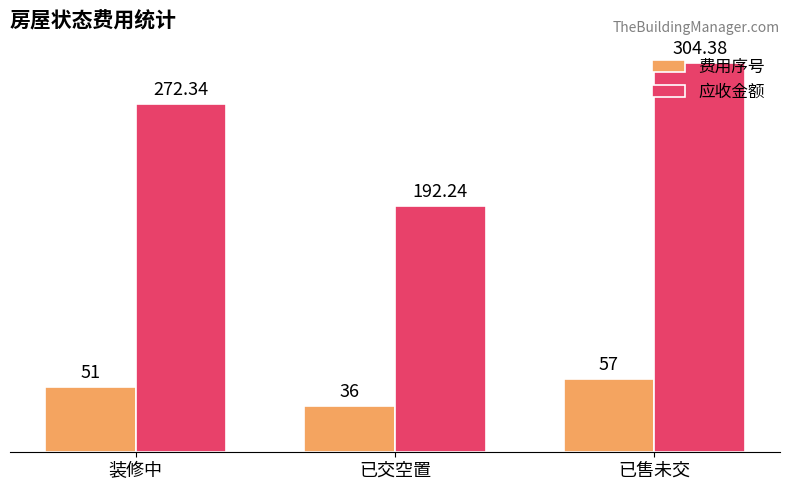

What is the average value of the 费用序号 series?

48.0